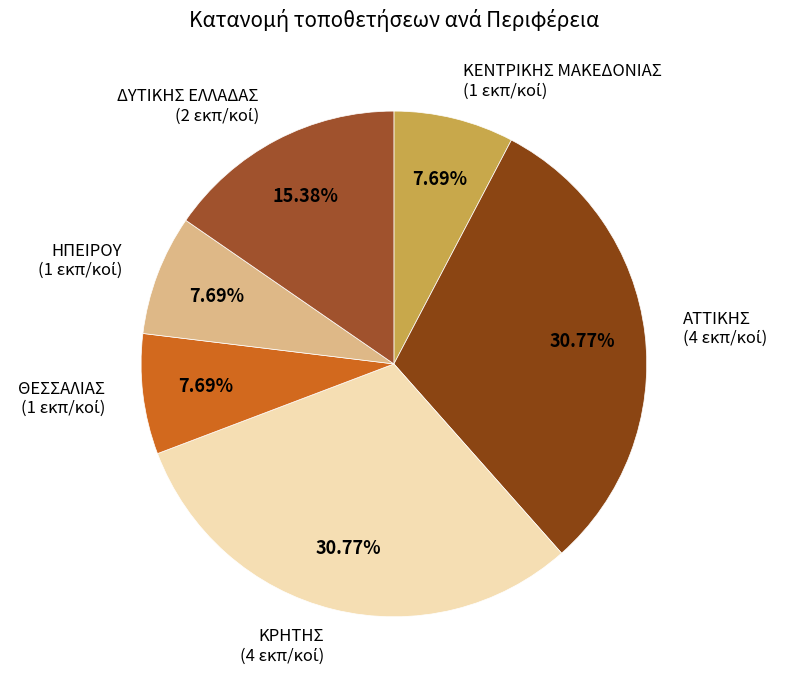

To the nearest percent, what is the difference between the largest and smallest slice percentages?

23%